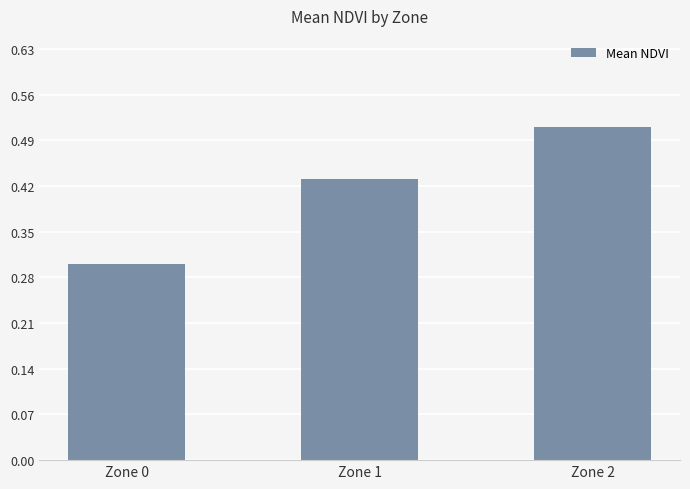

Are the bars grouped side by side (vs. stacked)?

No